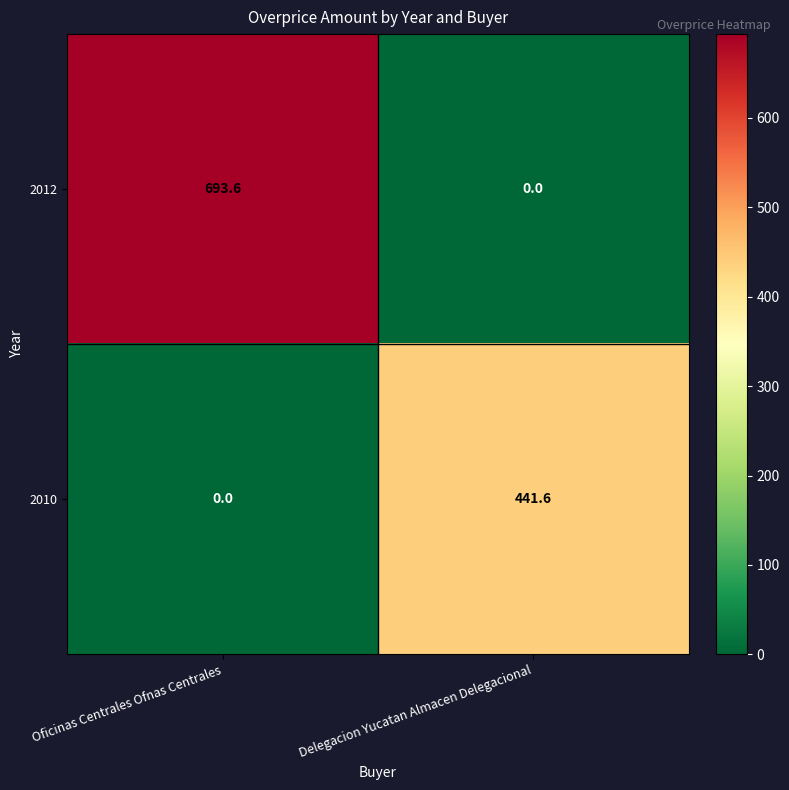

Rank the series by their maximum value, from lowest to highest.

2010, 2012